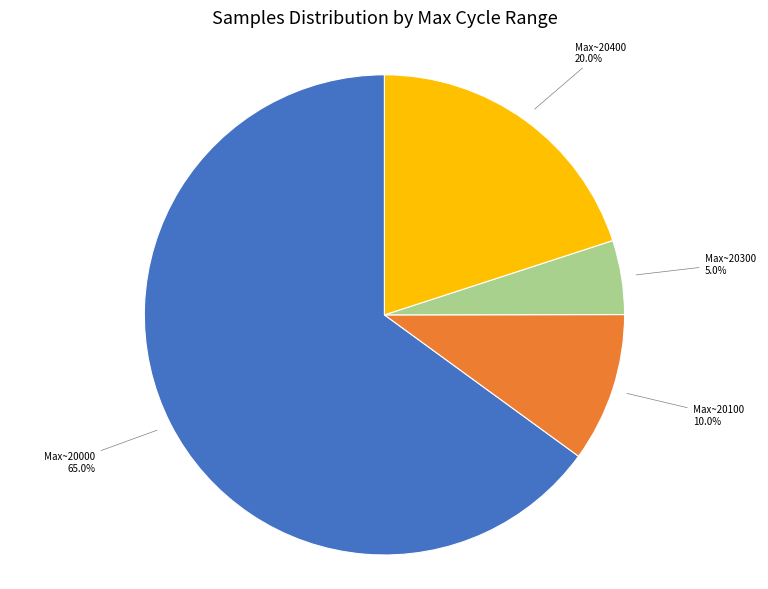

Which category has the biggest portion of the pie?

Max~20000